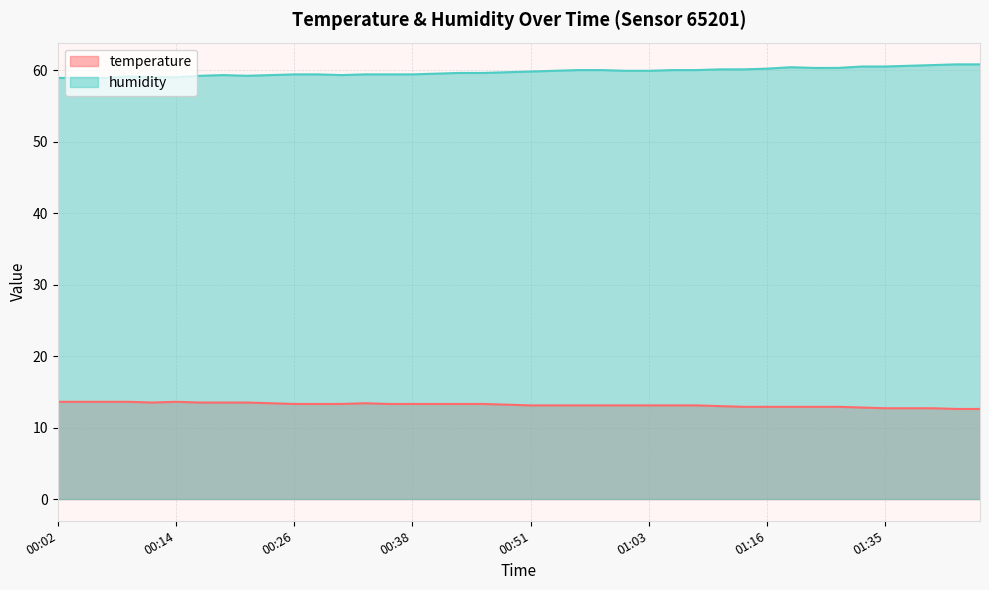

Which series has the largest range (max minus min)?

humidity